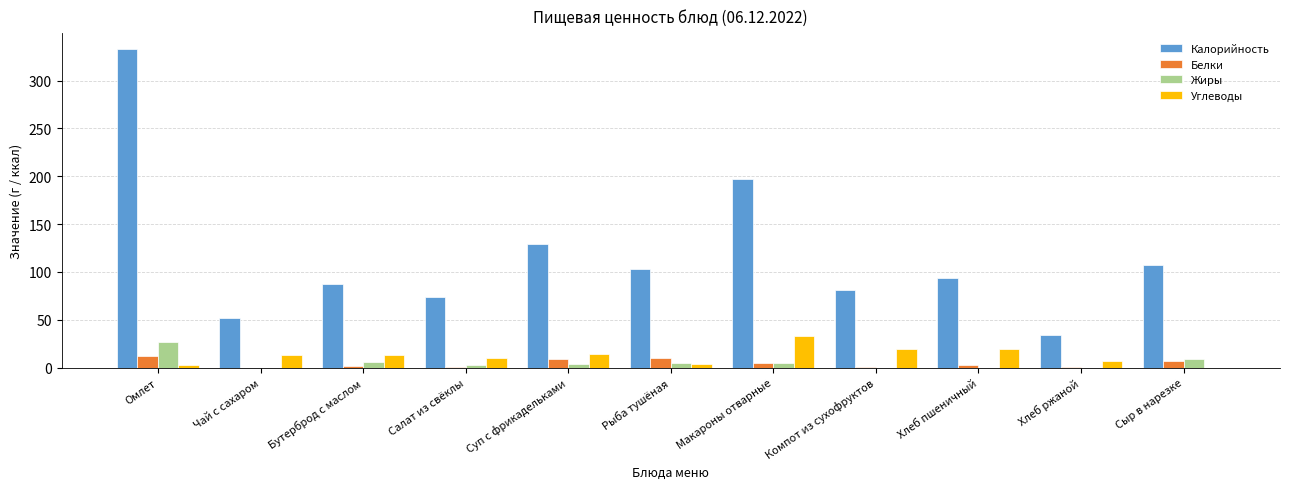

Which series has the widest spread of values?

Калорийность